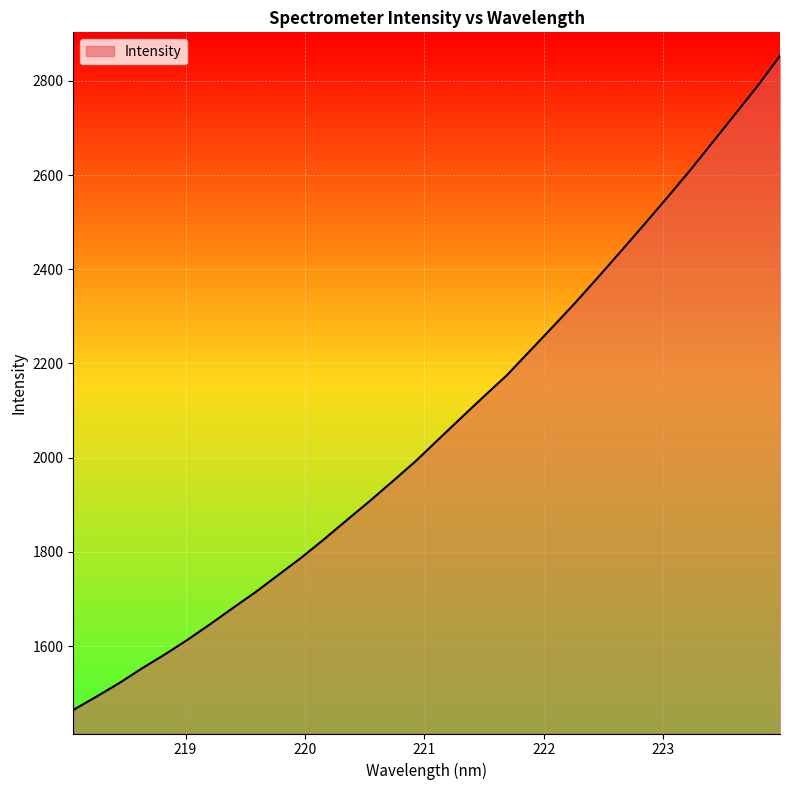

What is the difference between the maximum and minimum values?

1388.5